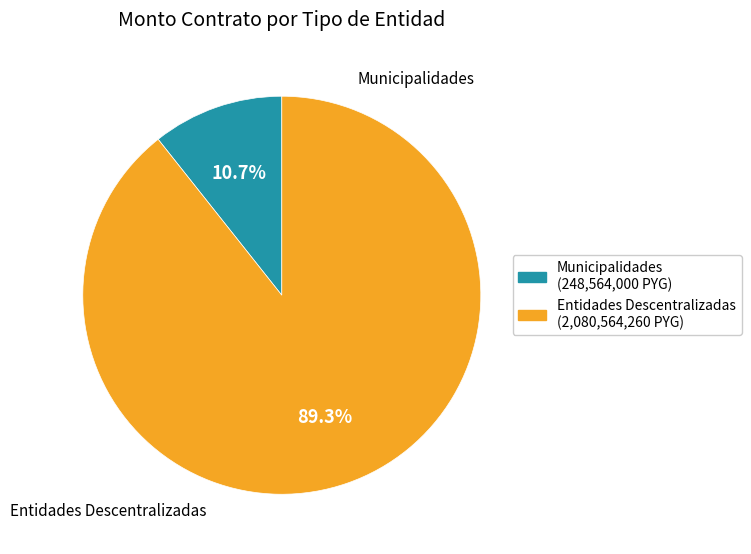

Which has a higher value, Entidades Descentralizadas or Municipalidades?

Entidades Descentralizadas